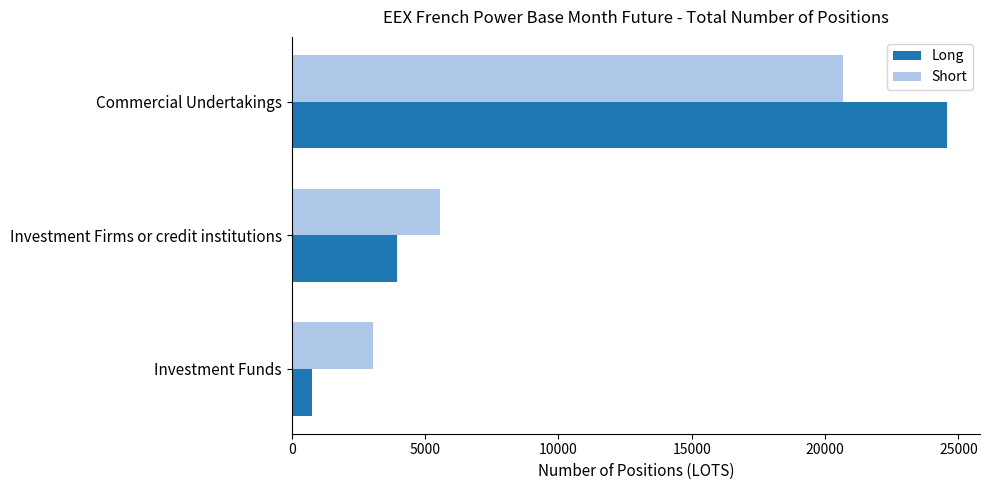

List the labels in order of Short value, smallest first.

Investment Funds, Investment Firms or credit institutions, Commercial Undertakings